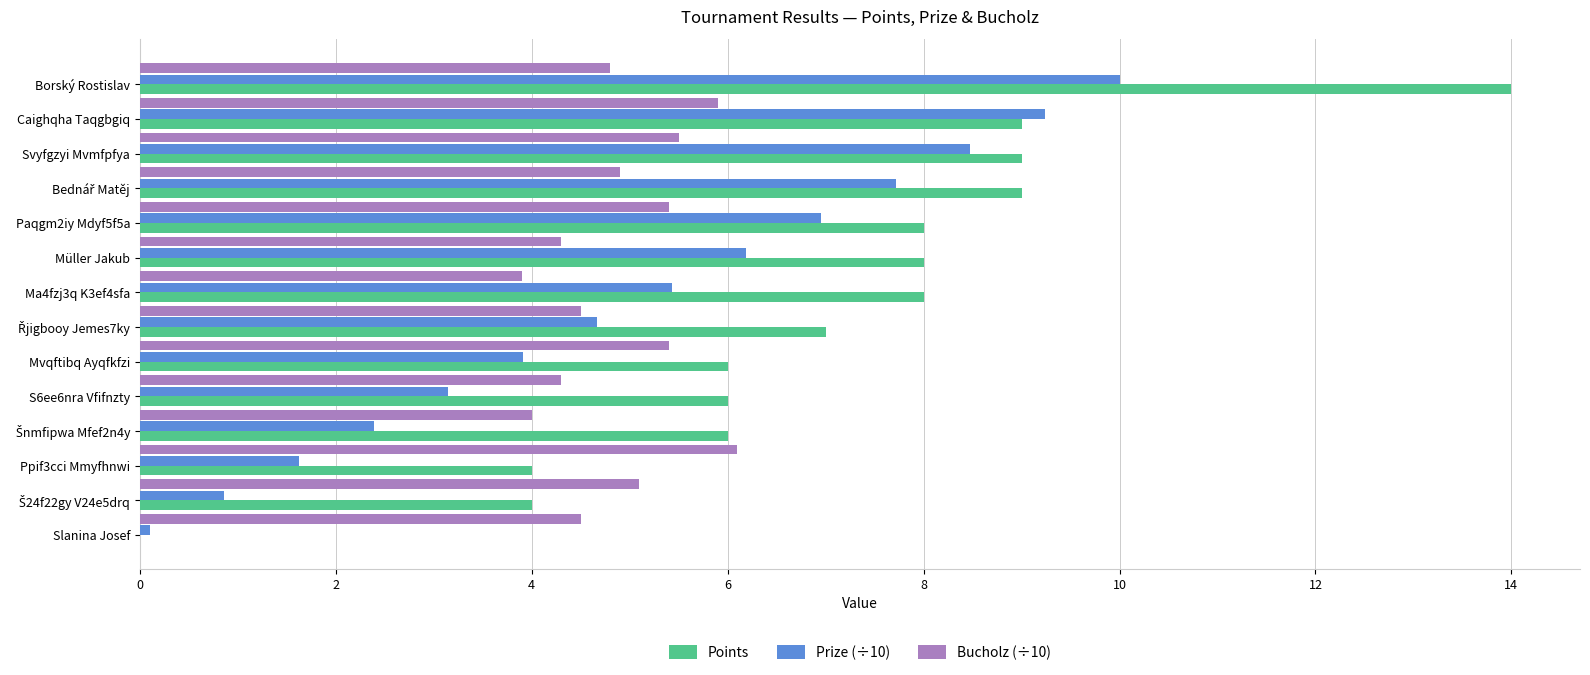

What is the maximum value shown in the chart?

14.0